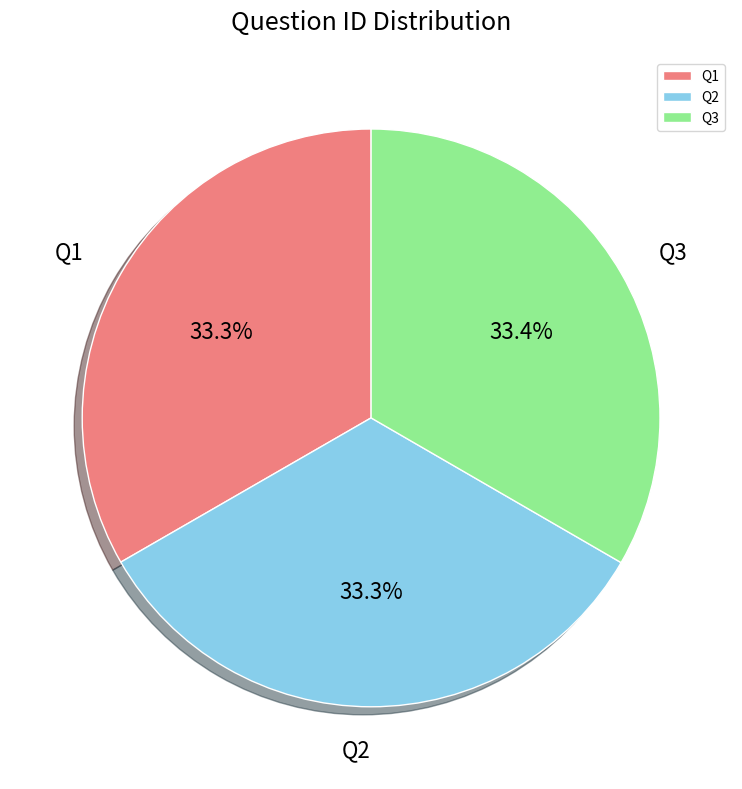

To the nearest percent, what is the average slice percentage?

33%